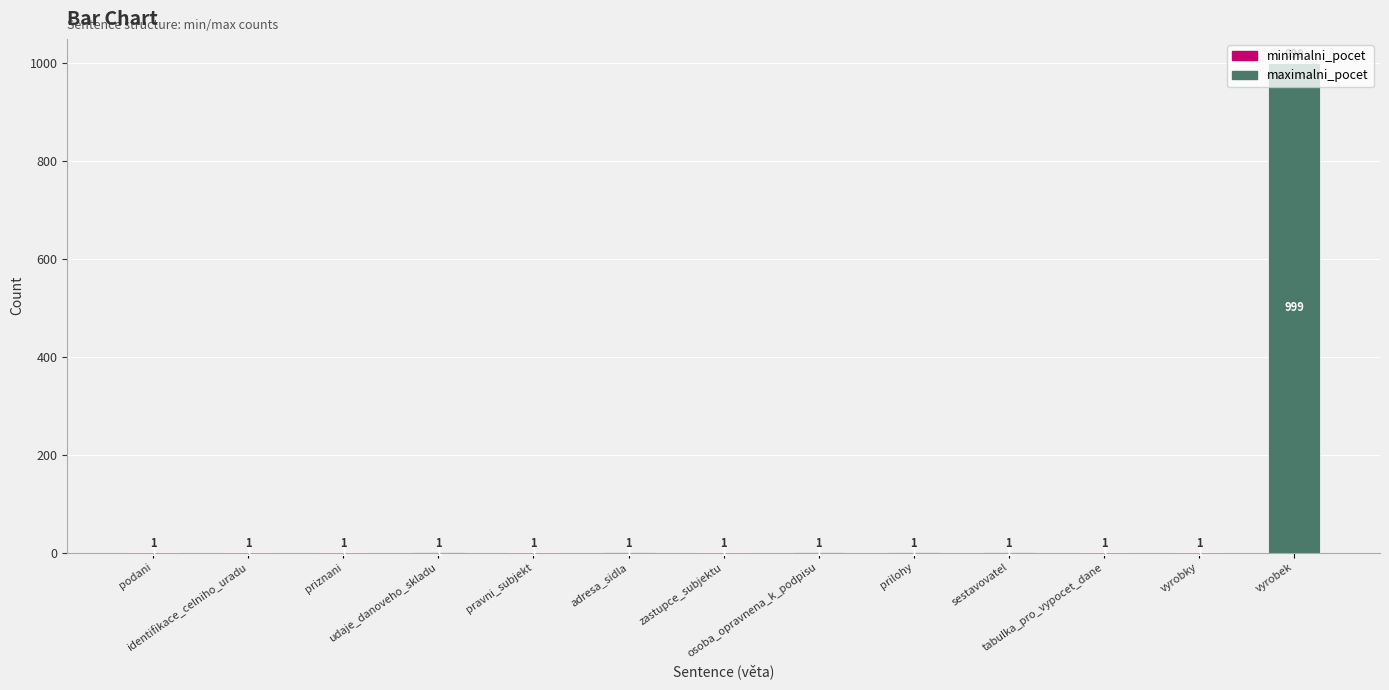

At which category is the sum across all series the highest?

vyrobek